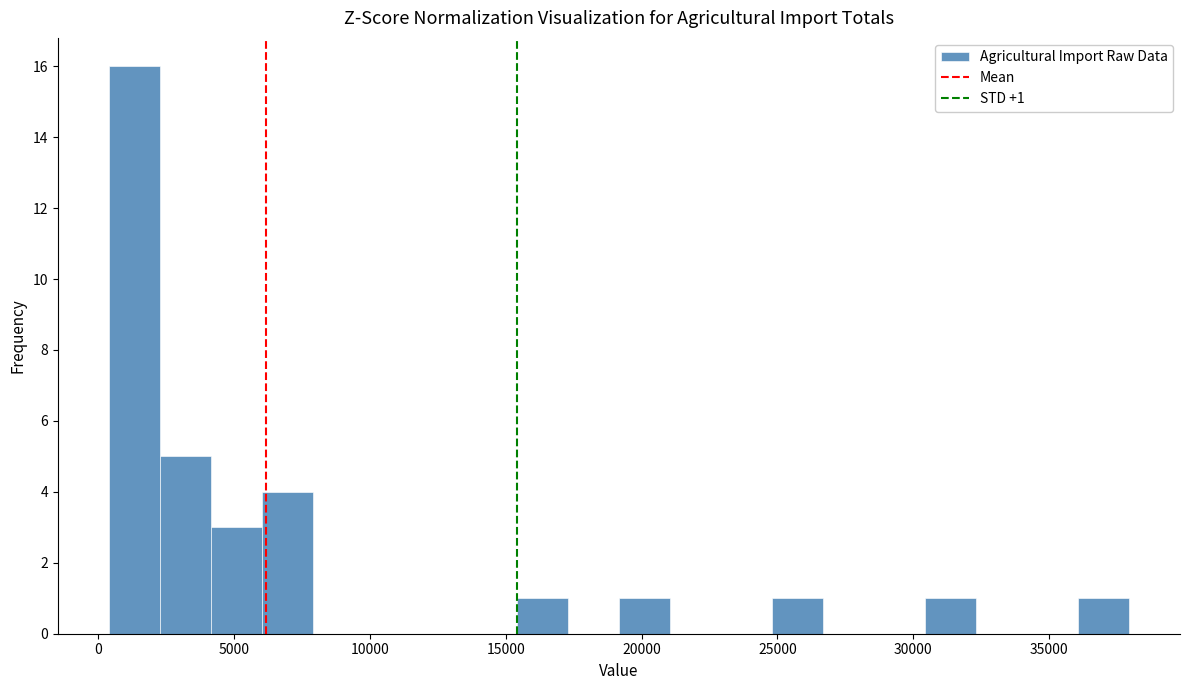

Around what value on the x-axis is the tallest bar? Give the approximate position of its centre, as read against the axis.

1500